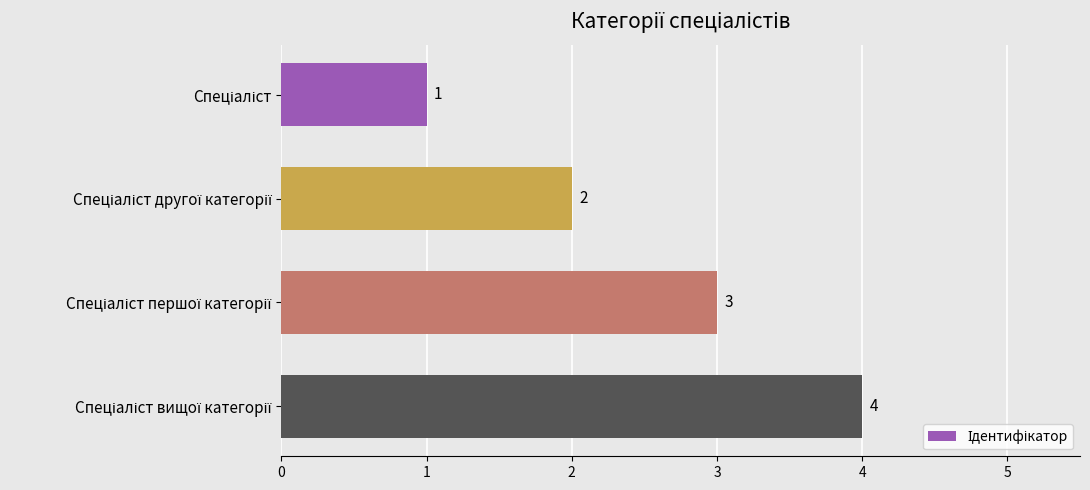

What is the greatest value displayed?

4